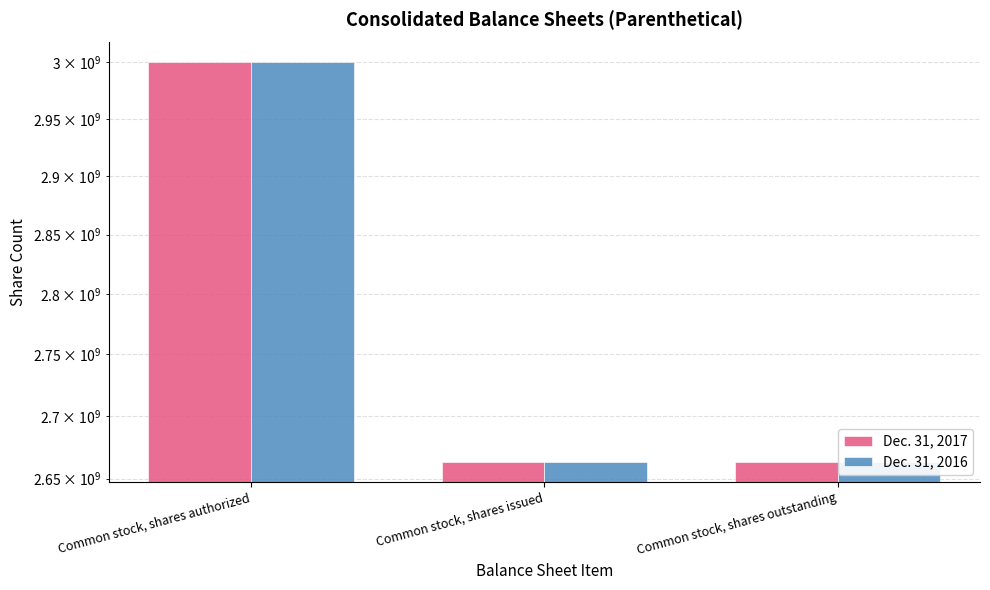

Which series has the largest range (max minus min)?

Dec. 31, 2017